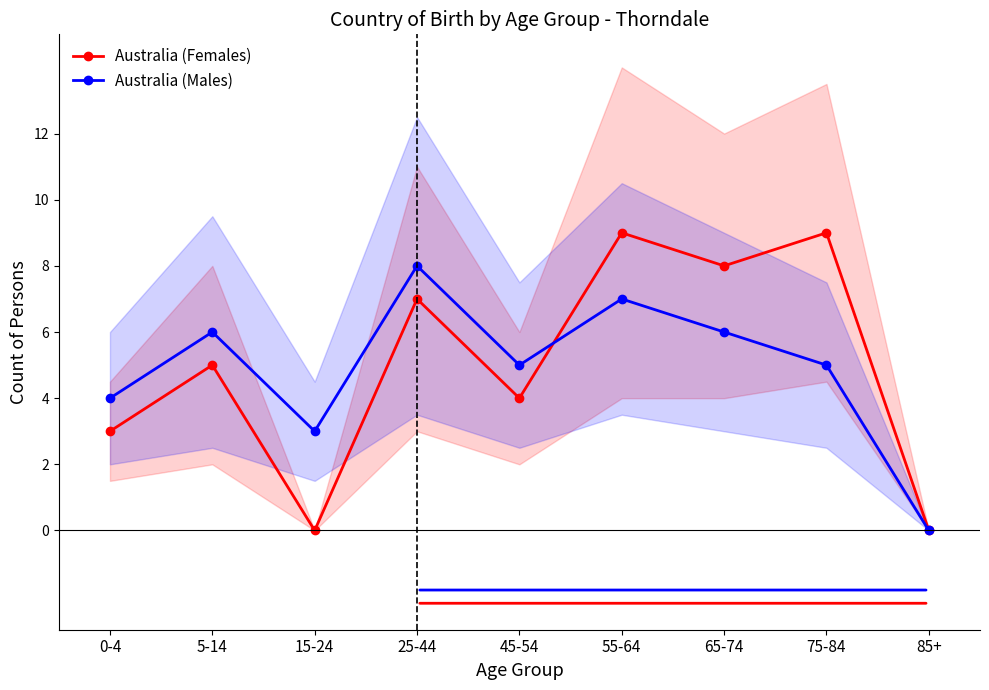

At how many categories does at least one series exceed 7?

4